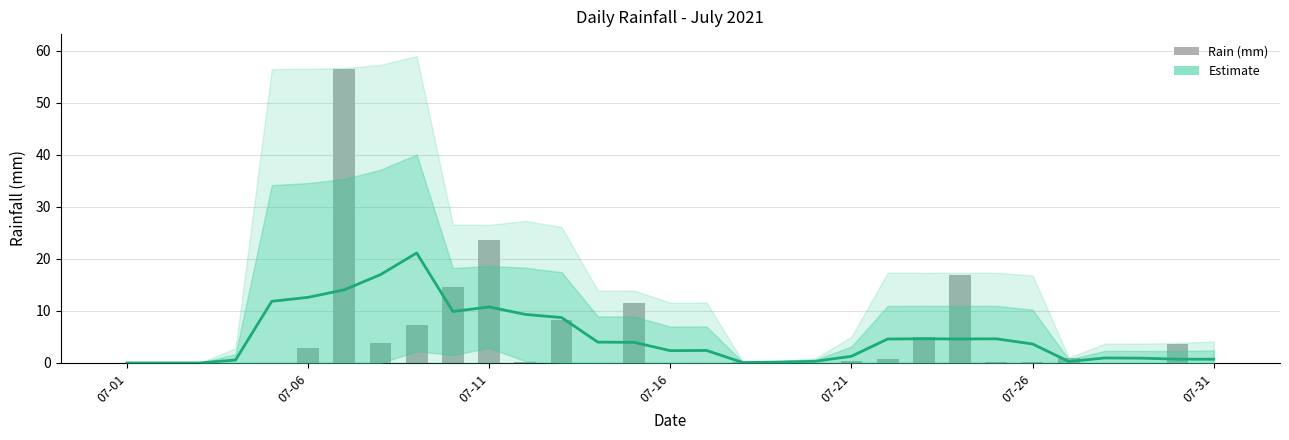

How many positive values does the Estimate series have?

28